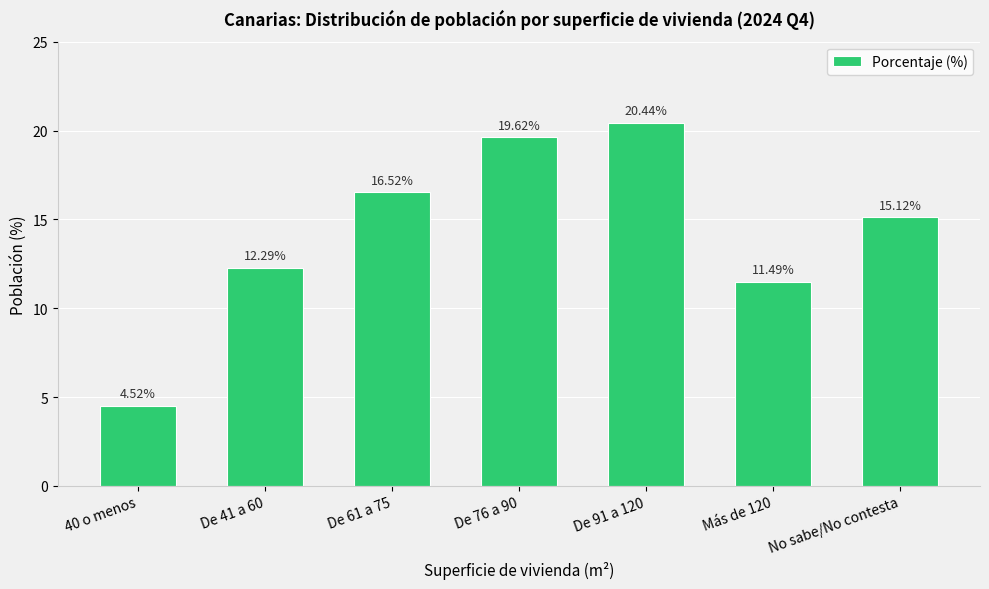

What is the sum of all values?

100.0